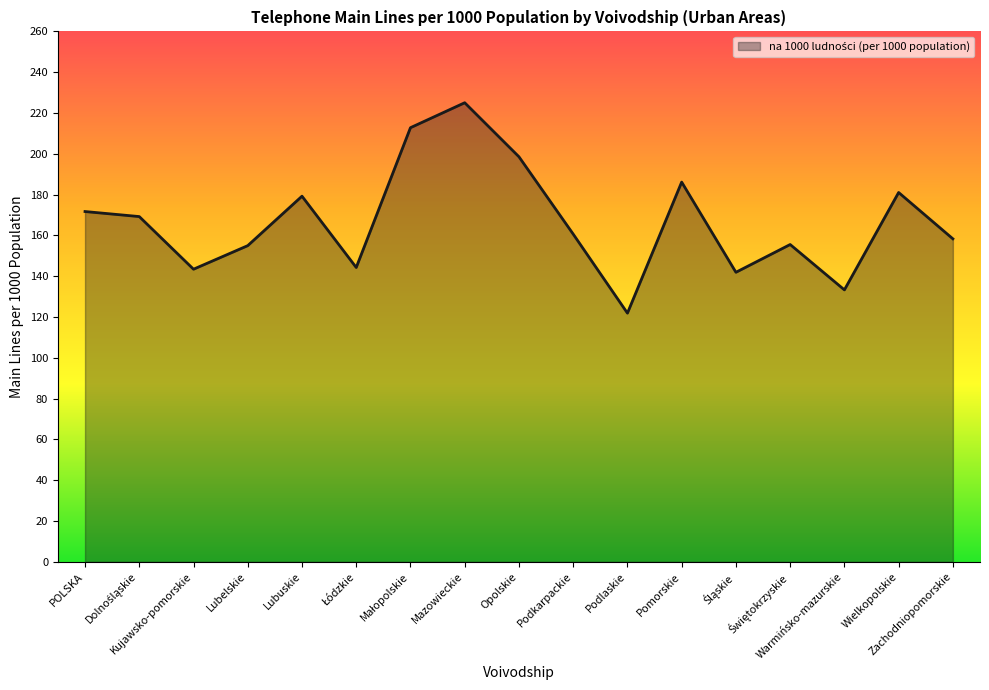

What is the smallest value displayed?

121.9